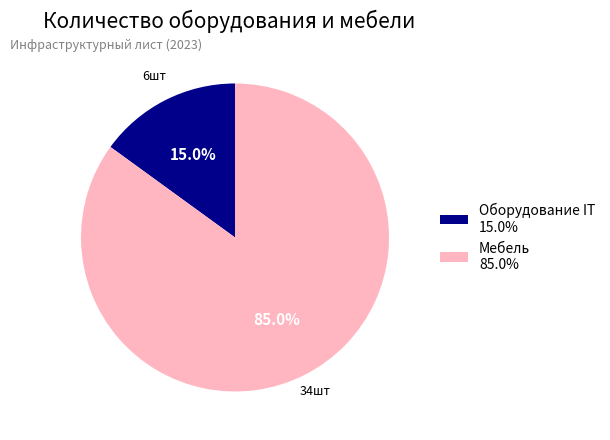

To the nearest percent, what is the difference between the largest and smallest slice percentages?

70%